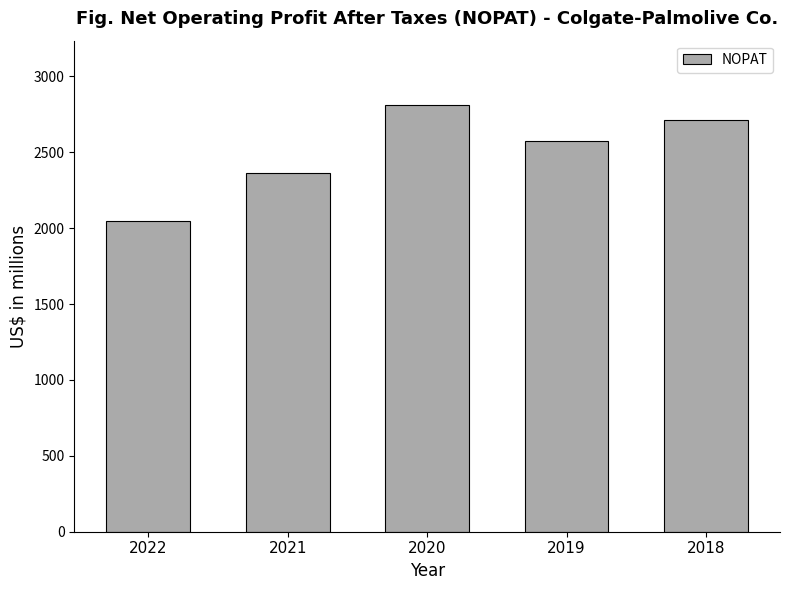

Reading left to right, transcribe all the data shown in this chart.

2048	2361	2814	2572	2711